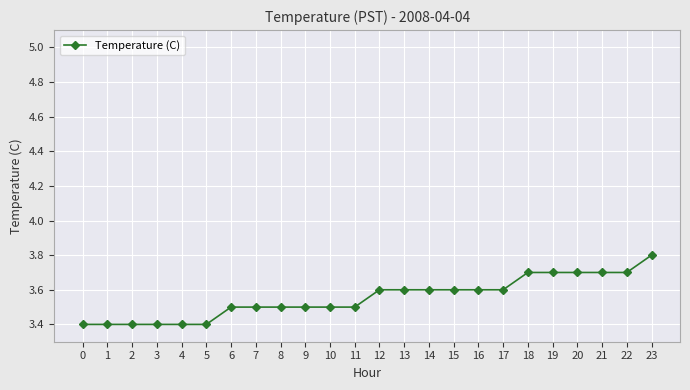

What is the difference between the maximum and minimum values?

0.4